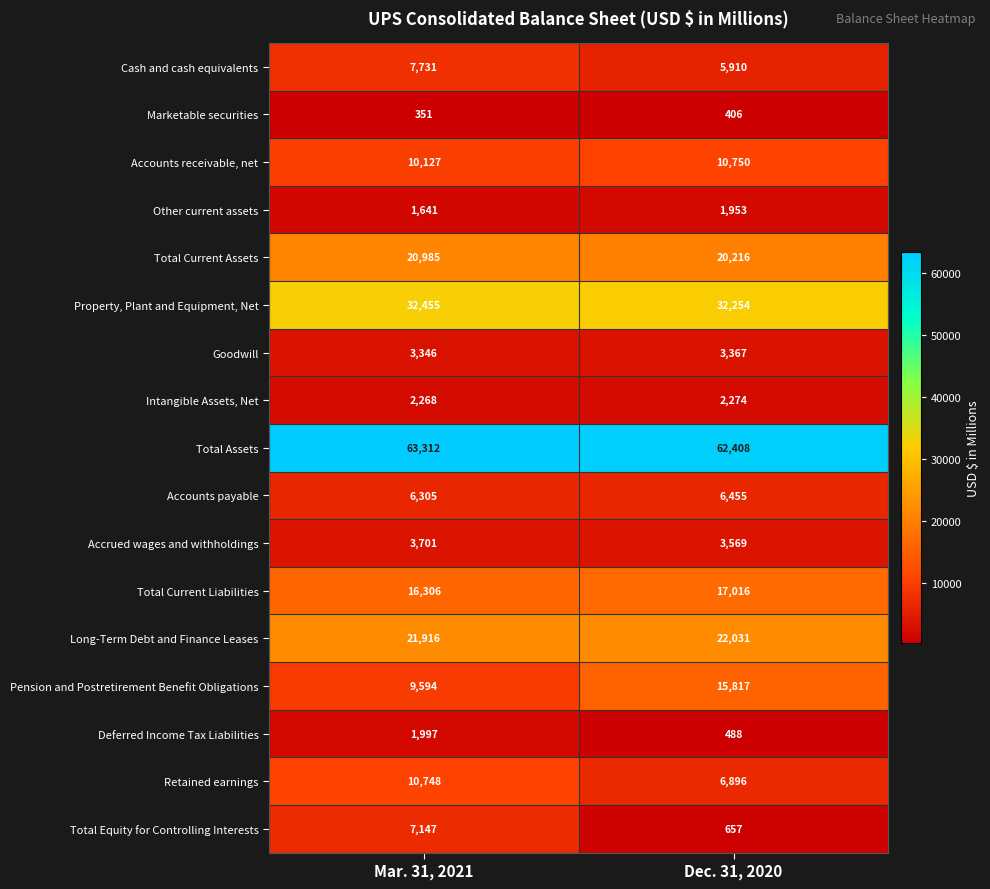

What is the minimum value shown in the chart?

351